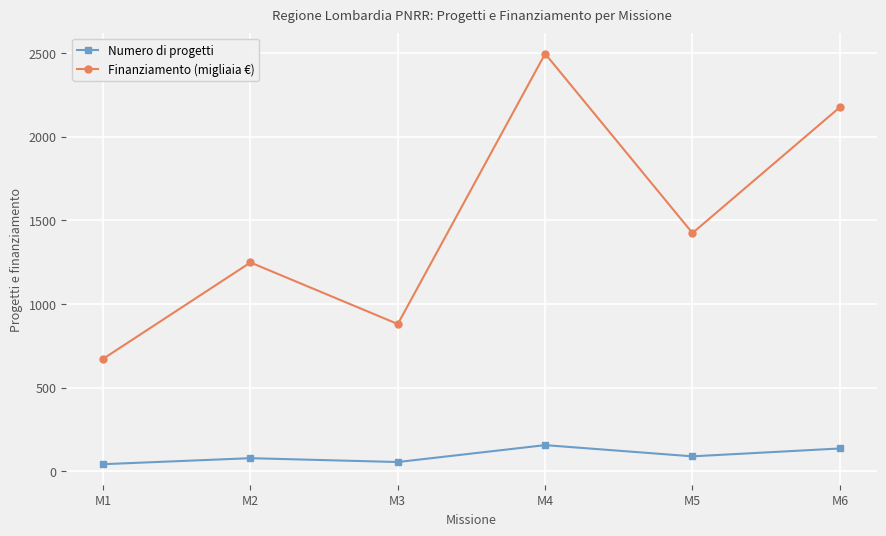

Is it true that Finanziamento (migliaia €) equals 2155 at M2?

False